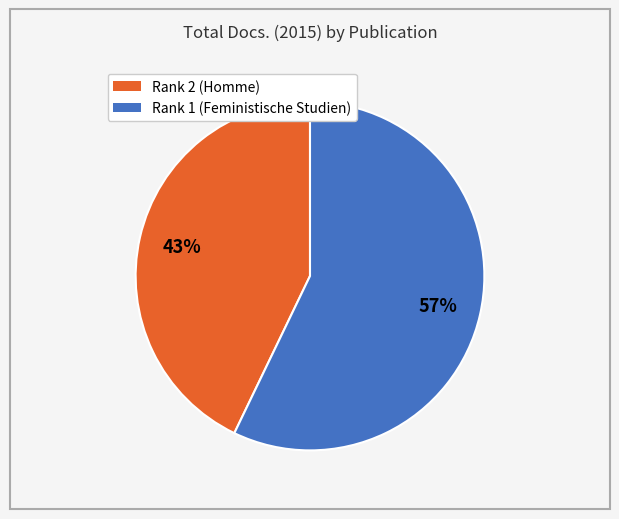

Which slice is the smallest?

Rank 2 (Homme)